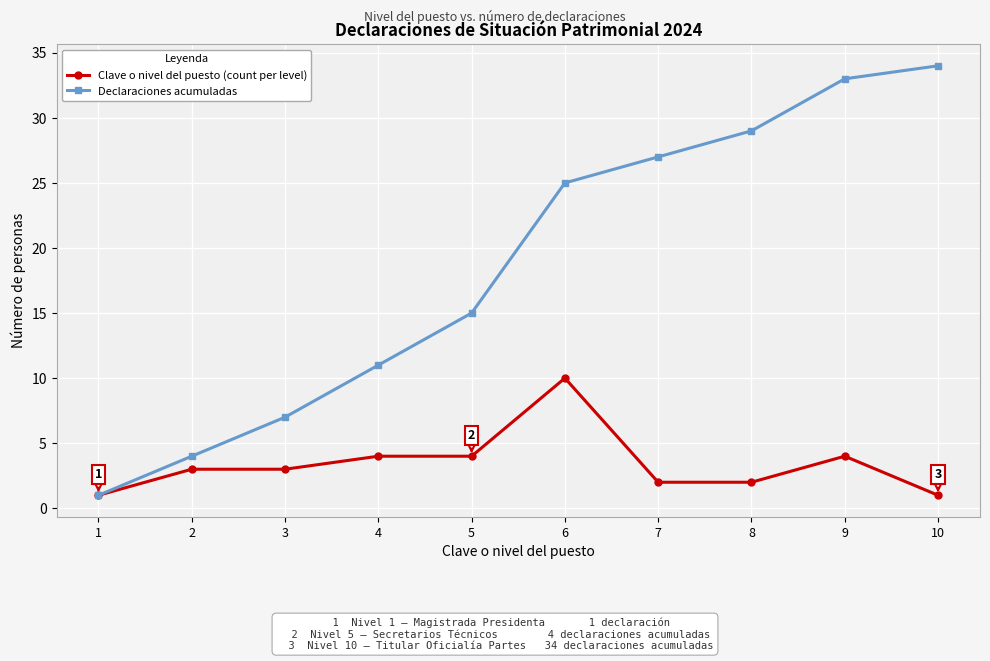

What is the spread (max minus min) of values at 6?

15